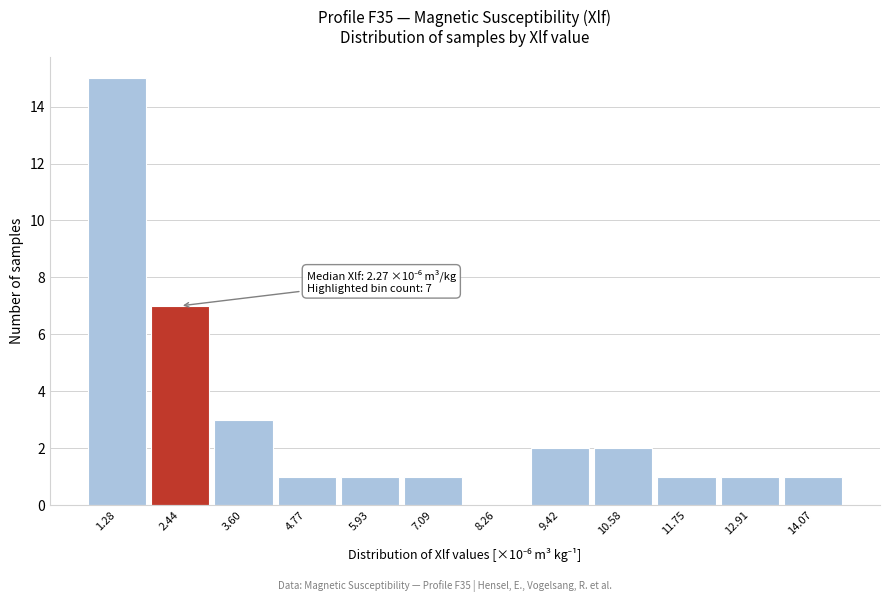

Which range on the x-axis has the tallest bar?

0.6 to 1.8